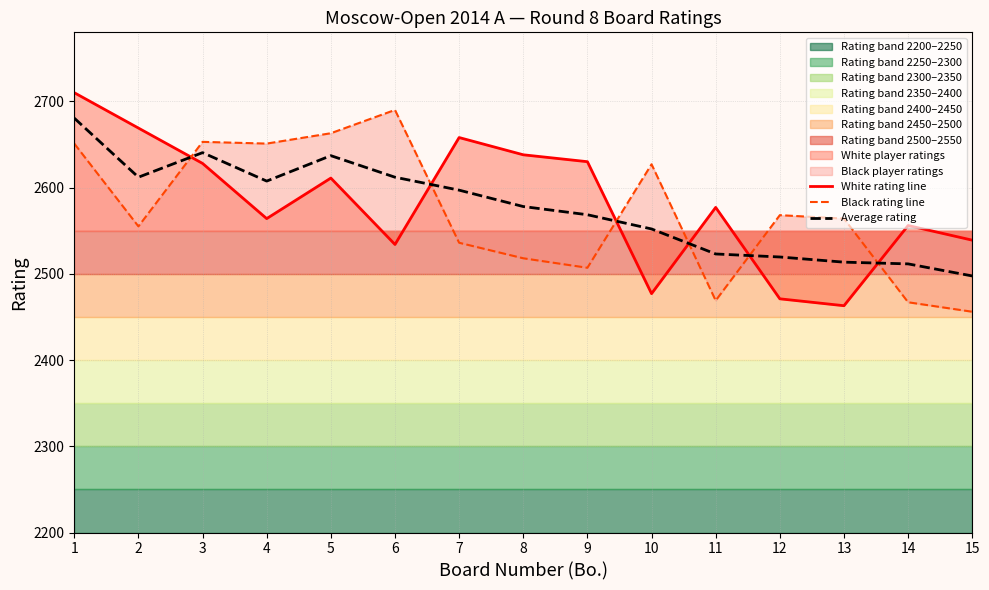

Is it true that White rating line equals 2477.0 at 10?

True